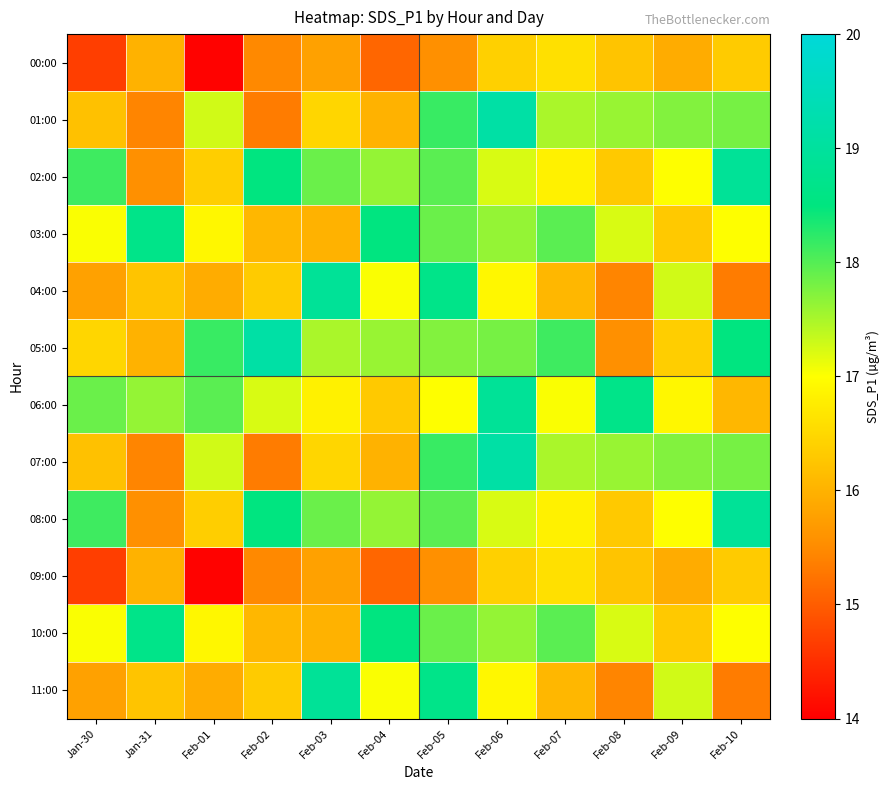

What is the difference between the highest and lowest values at Feb-03?

3.1